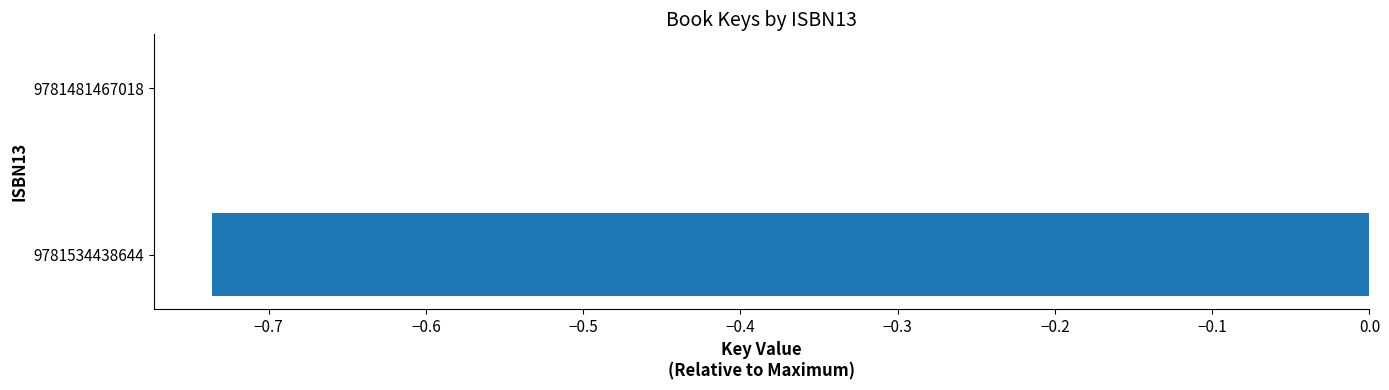

The chart shows a value of 0.0 at 9781481467018. True or false?

True